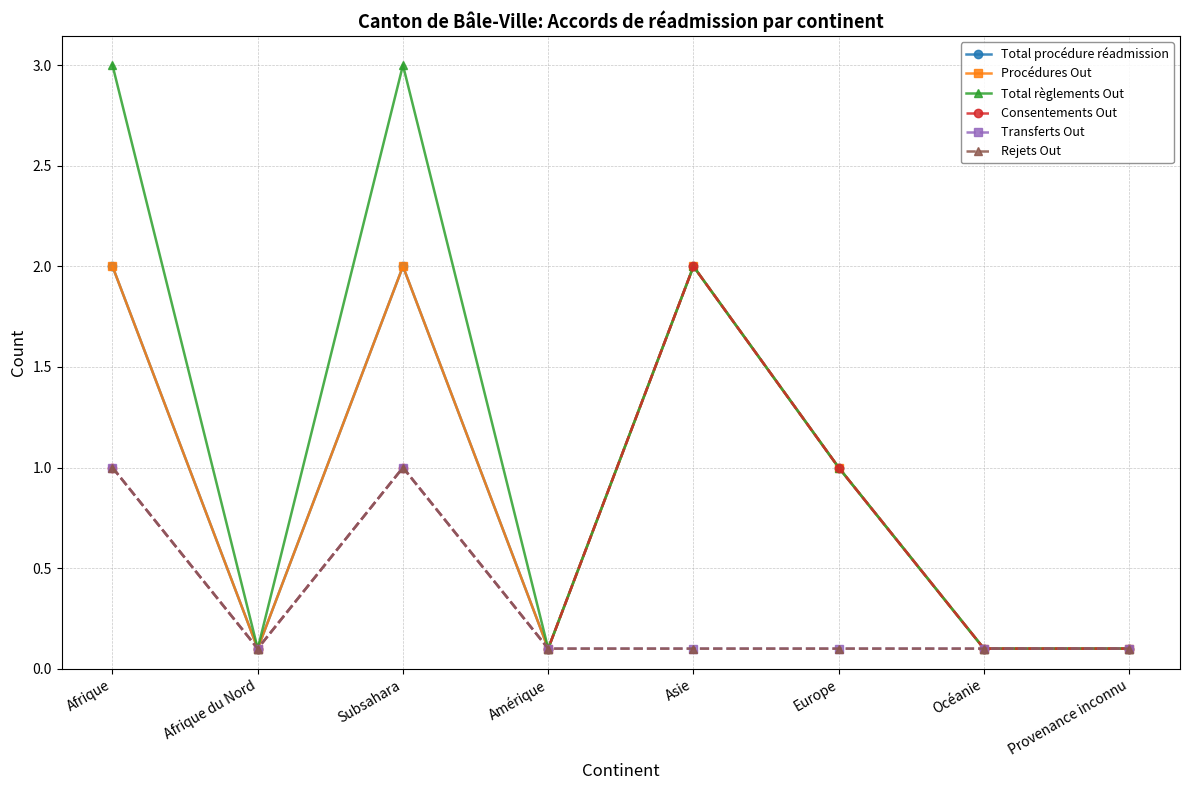

What is the value of the Total procédure réadmission point at the 4th from the left?

0.1